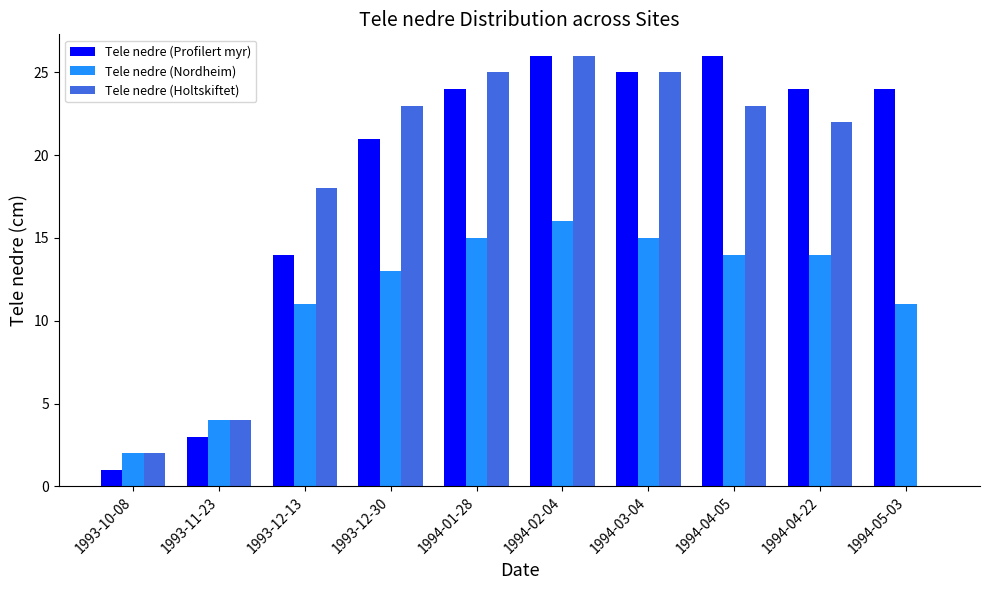

What is the sum of all Tele nedre (Holtskiftet) values?

168